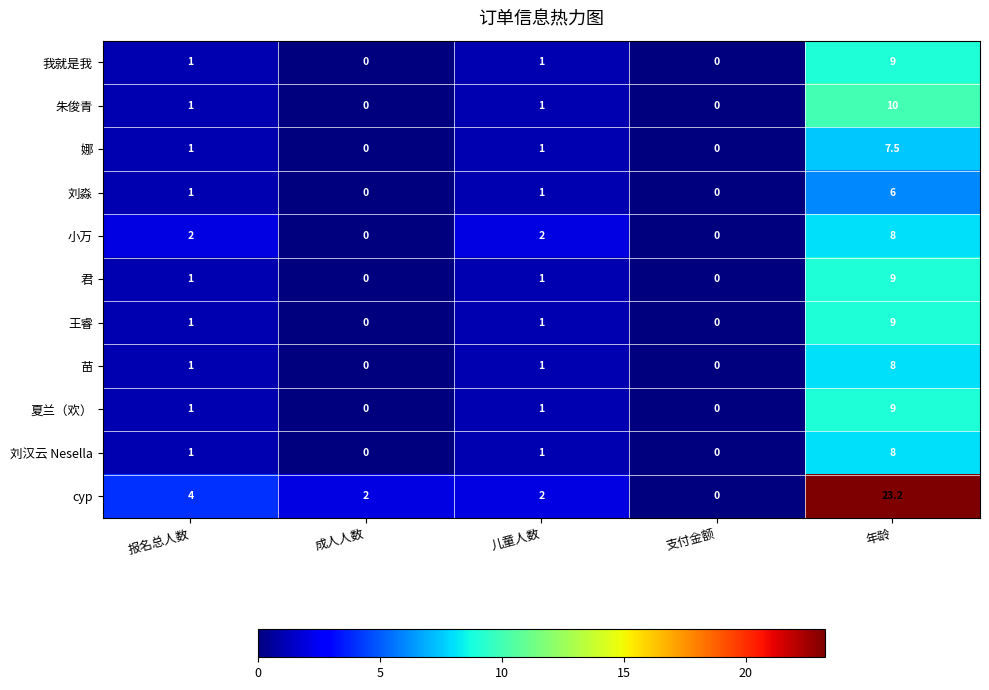

What is the average value of the 刘淼 series?

1.6